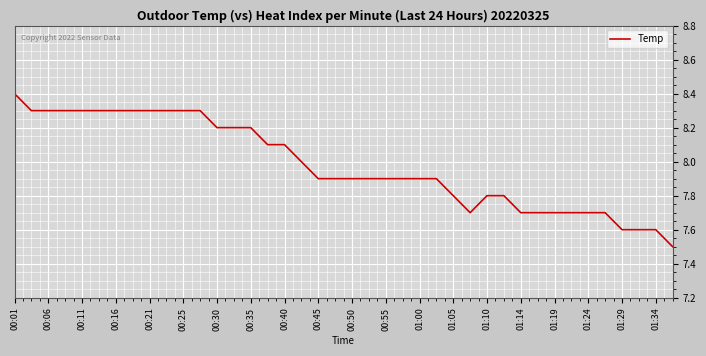

What is the greatest value displayed?

8.4